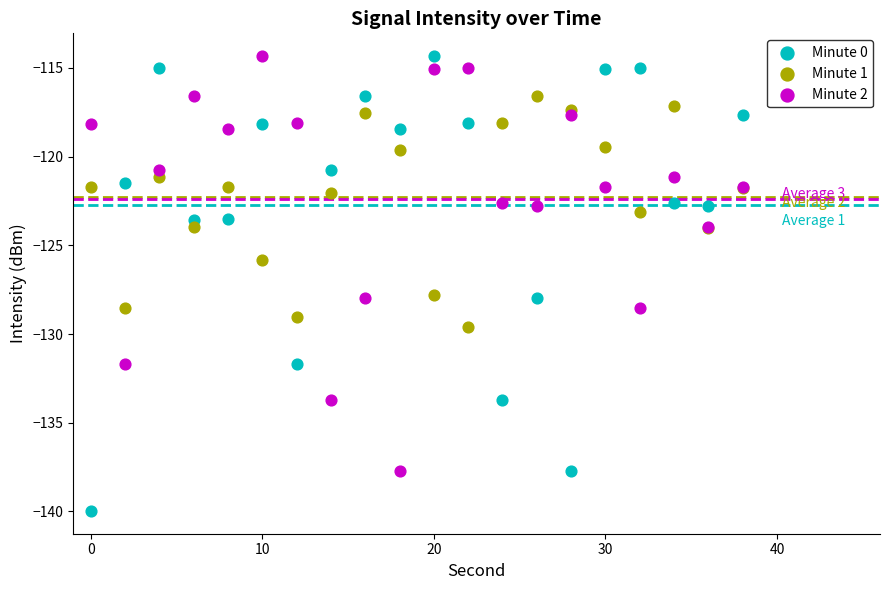

Which series contains the lowest Y value?

Minute 0